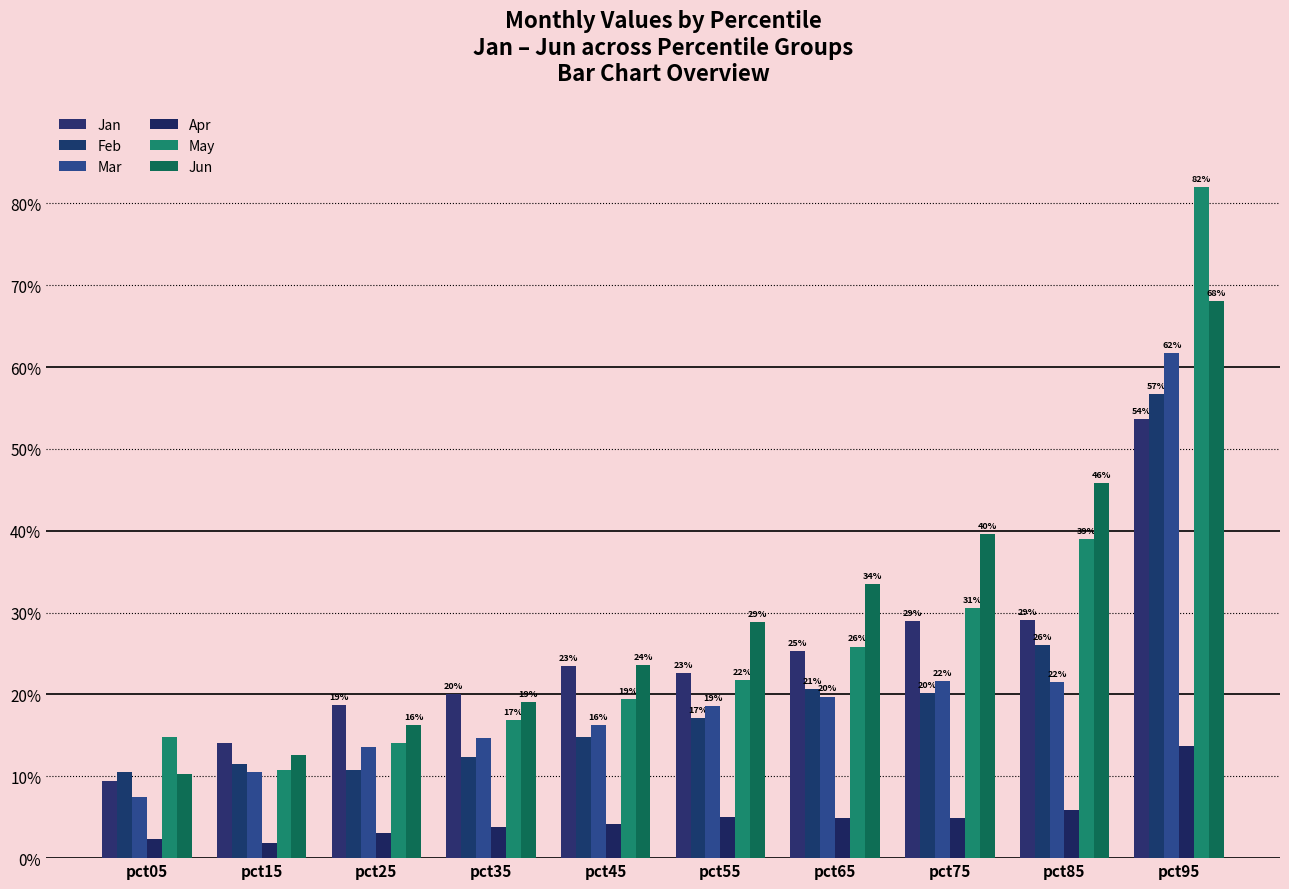

Reading right to left, what are all the values shown in this chart?

Jan: pct95=0.5	pct85=0.3	pct75=0.3	pct65=0.3	pct55=0.2	pct45=0.2	pct35=0.2	pct25=0.2	pct15=0.1	pct05=0.1
Feb: pct95=0.6	pct85=0.3	pct75=0.2	pct65=0.2	pct55=0.2	pct45=0.1	pct35=0.1	pct25=0.1	pct15=0.1	pct05=0.1
Mar: pct95=0.6	pct85=0.2	pct75=0.2	pct65=0.2	pct55=0.2	pct45=0.2	pct35=0.1	pct25=0.1	pct15=0.1	pct05=0.1
Apr: pct95=0.1	pct85=0.1	pct75=0.0	pct65=0.0	pct55=0.0	pct45=0.0	pct35=0.0	pct25=0.0	pct15=0.0	pct05=0.0
May: pct95=0.8	pct85=0.4	pct75=0.3	pct65=0.3	pct55=0.2	pct45=0.2	pct35=0.2	pct25=0.1	pct15=0.1	pct05=0.1
Jun: pct95=0.7	pct85=0.5	pct75=0.4	pct65=0.3	pct55=0.3	pct45=0.2	pct35=0.2	pct25=0.2	pct15=0.1	pct05=0.1